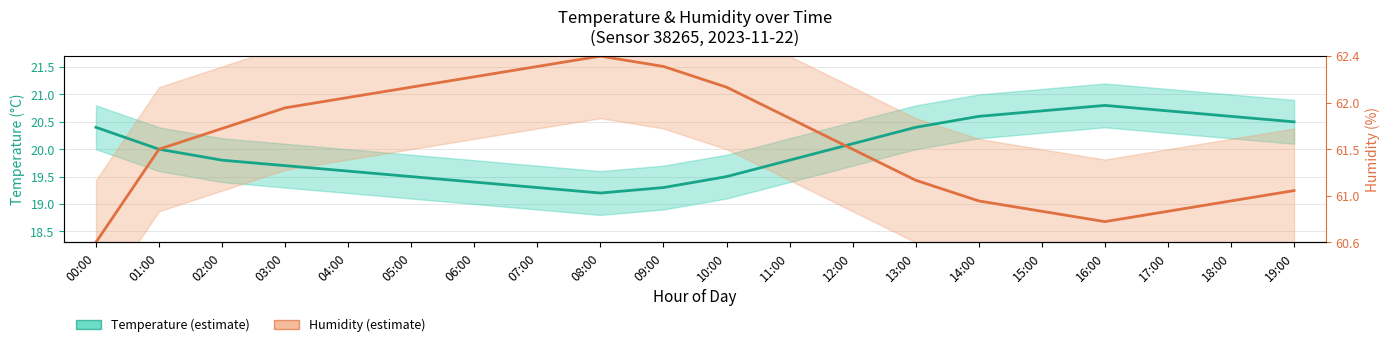

How many times do Temperature (°C) and Humidity (%) [scaled] cross each other?

1